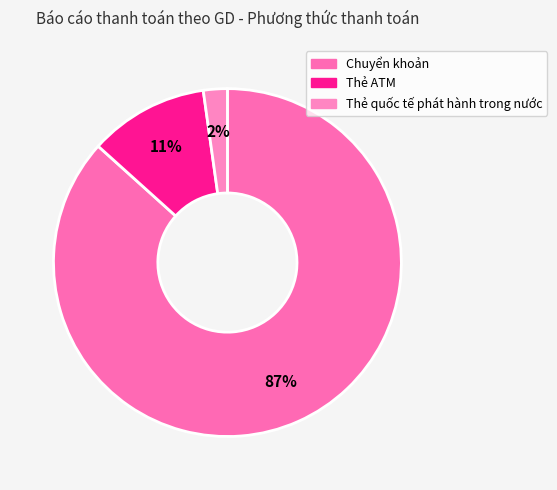

Combined, do Chuyển khoản and Thẻ ATM account for over 50%?

Yes